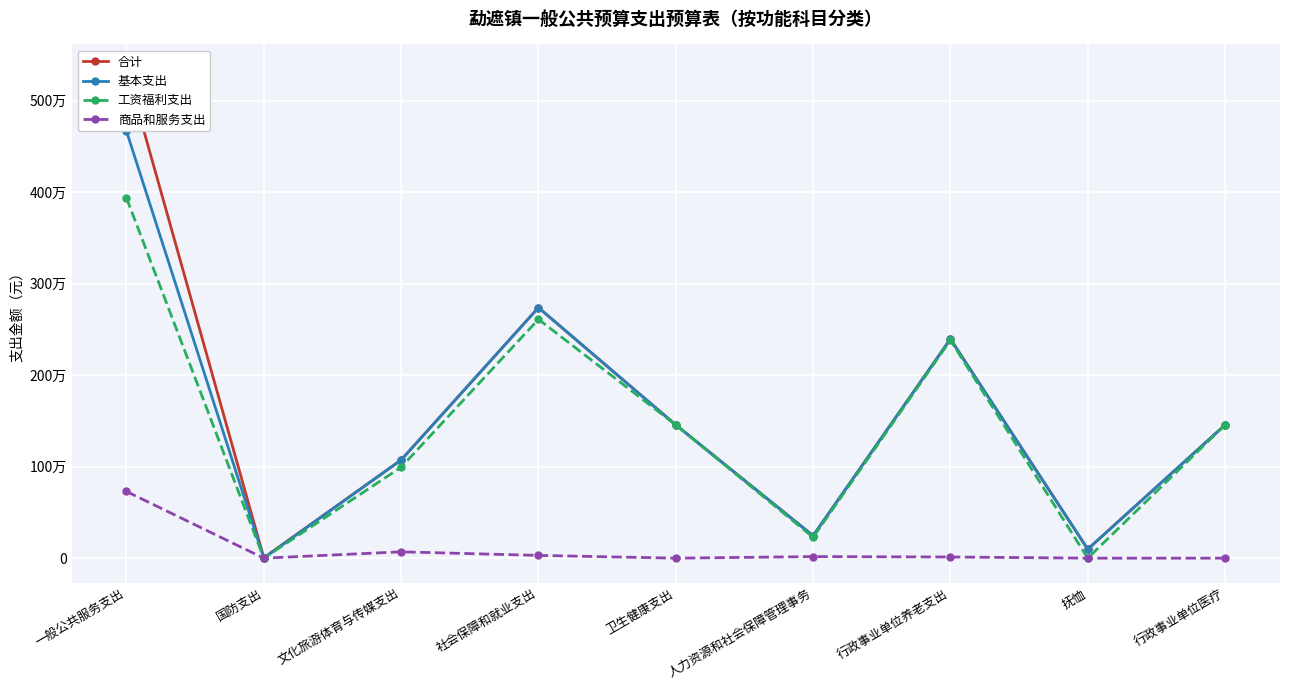

What position from the right is 社会保障和就业支出?

6